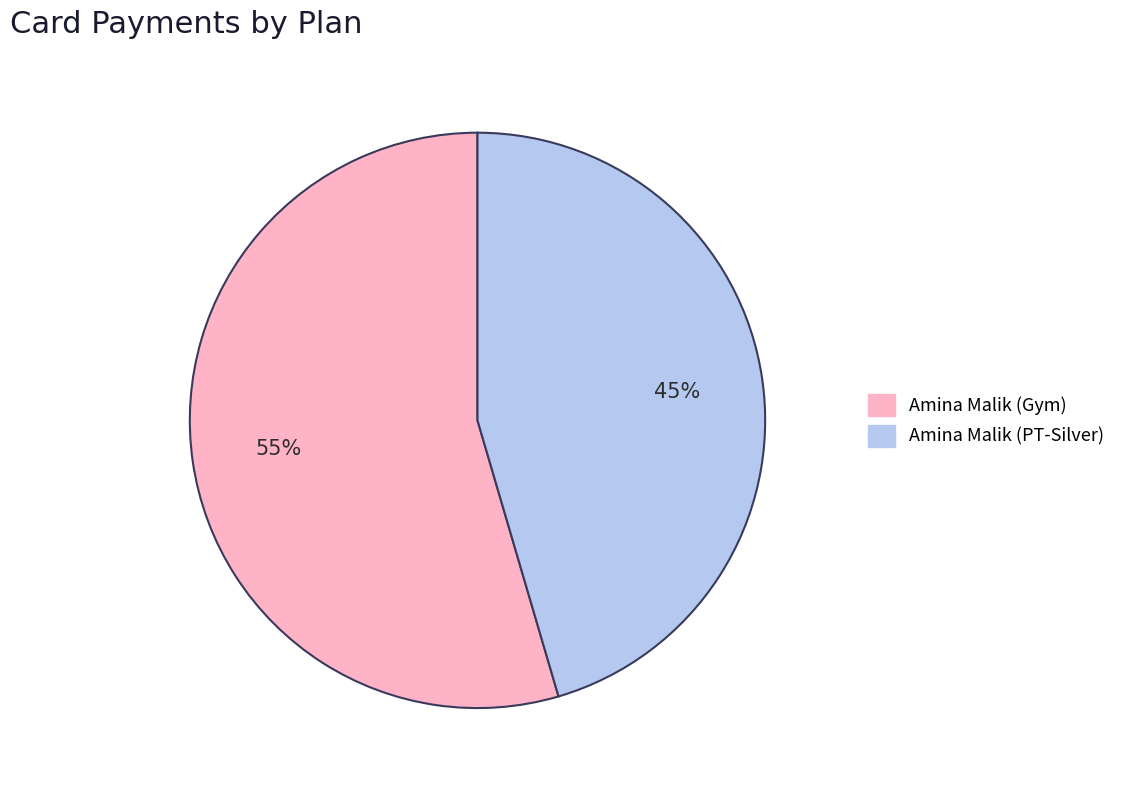

To the nearest percent, what is the combined percentage of Amina Malik (PT-Silver) and Amina Malik (Gym)?

100%